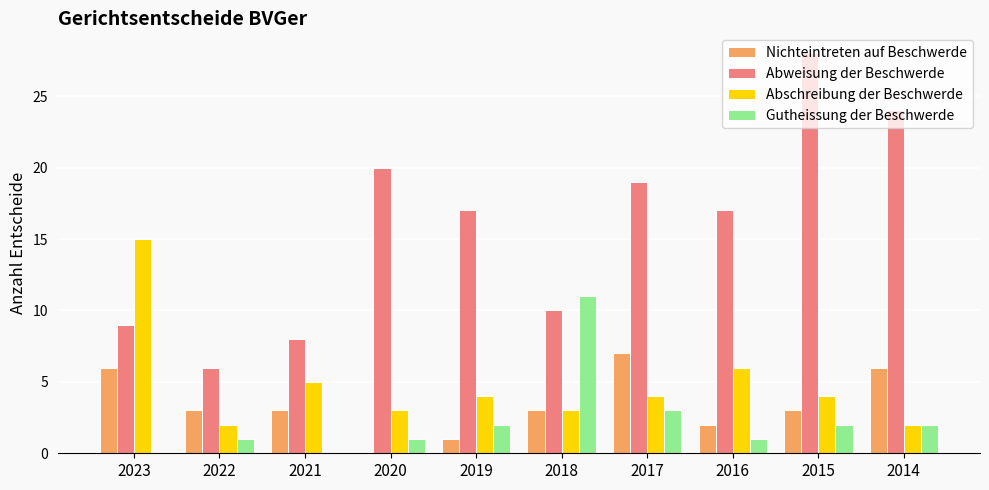

What is the average value of the Gutheissung der Beschwerde series?

2